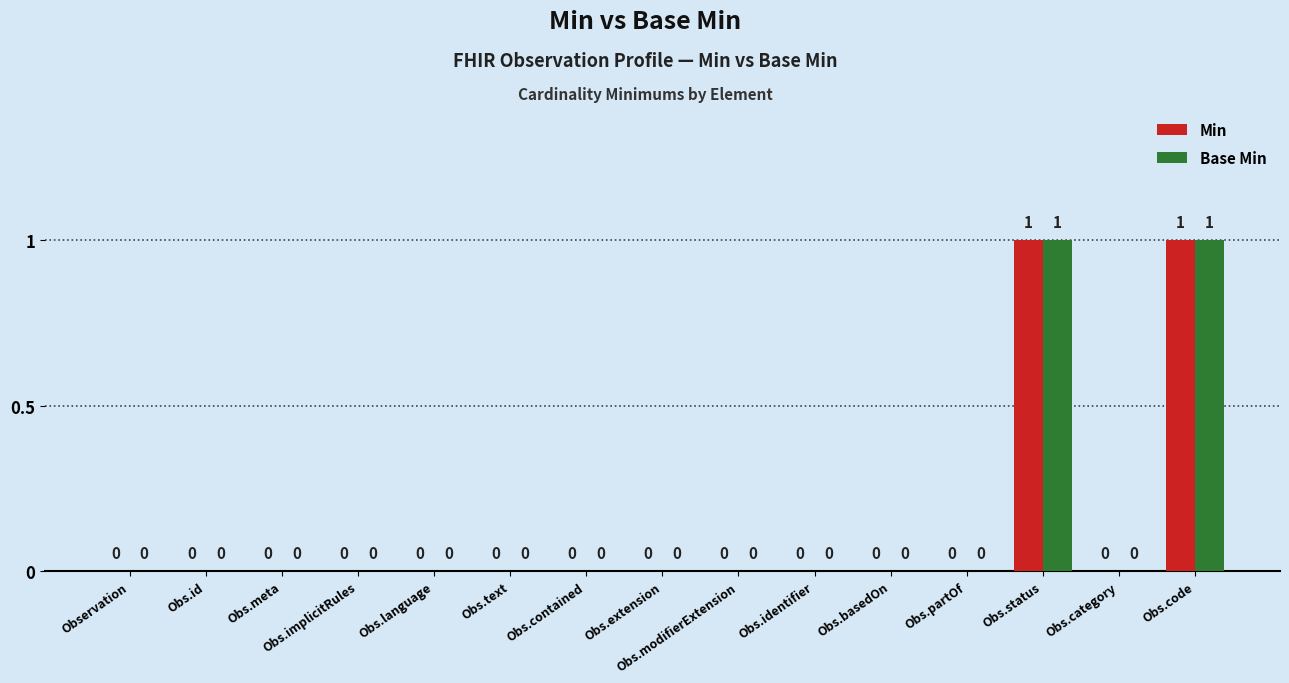

Count the Min values in the range 0 to 1.

15